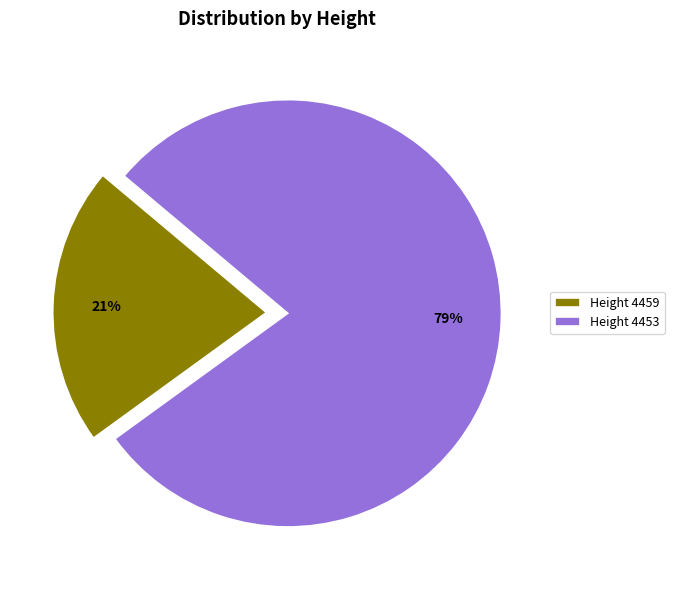

How many segments does this pie chart have?

2